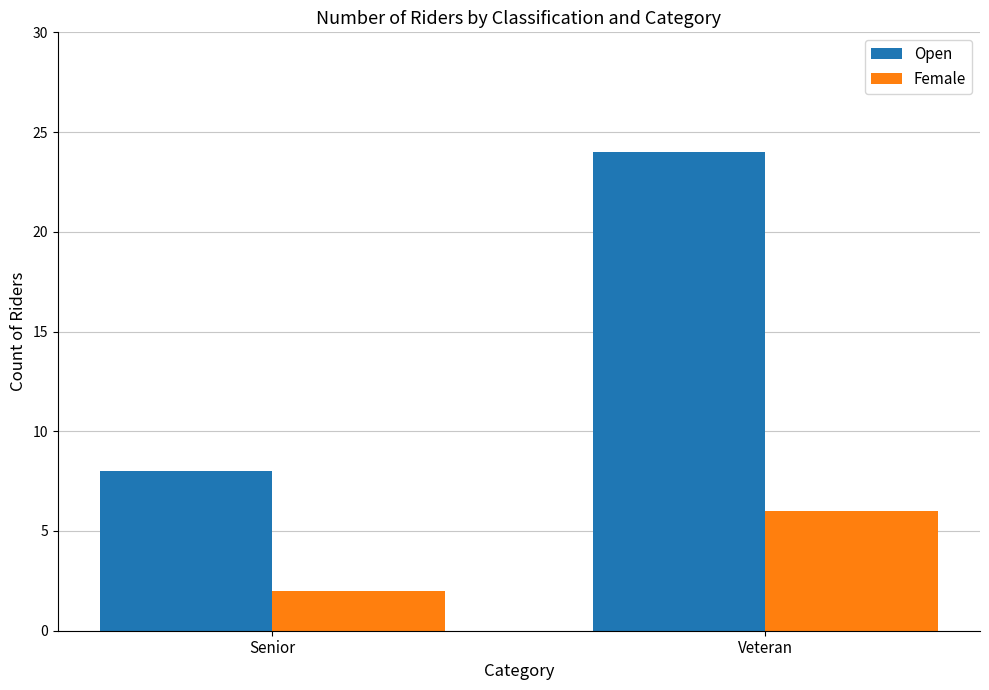

The value of Female at Veteran is 6. True or false?

True